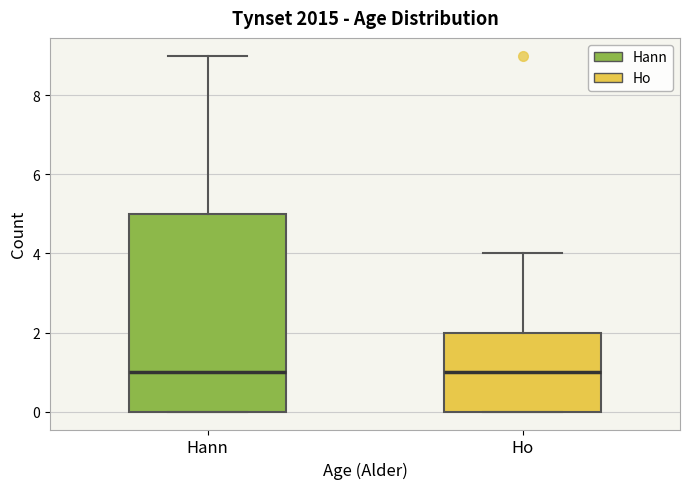

Which box is the tallest, from its lower edge to its upper edge?

Hann